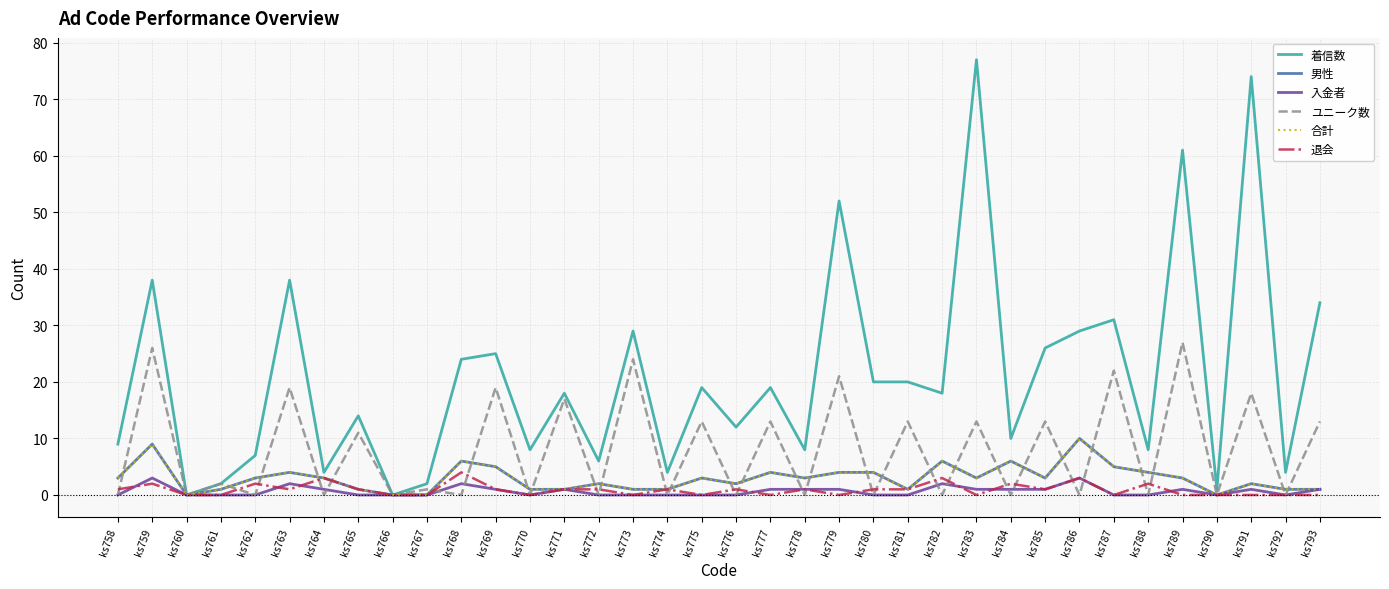

True or false: 合計 and 男性 cross at least once.

False